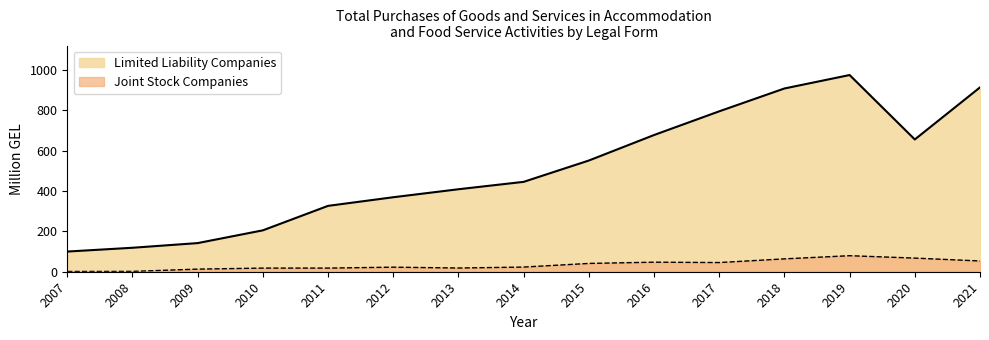

Is it true that Joint Stock Companies equals 23.1 at 2014?

True